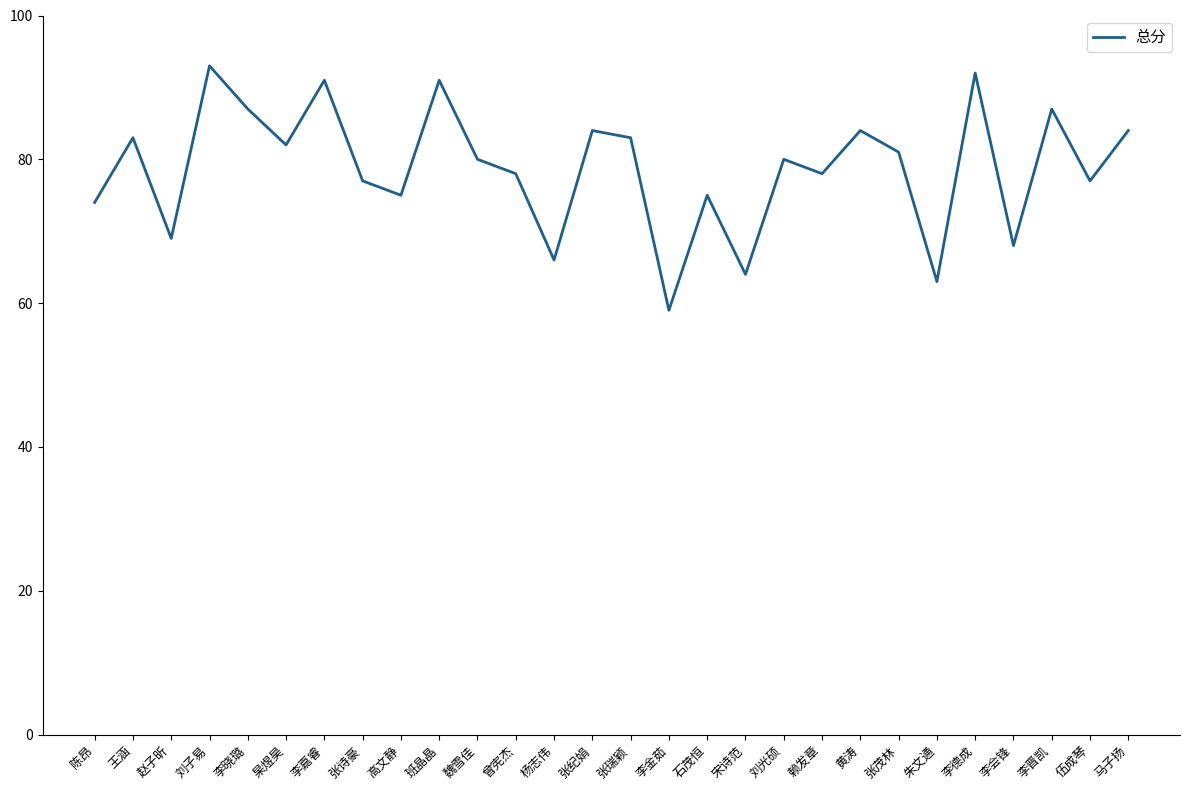

What is the ratio of the value at 李晋凯 to the value at 王涵?

1.0